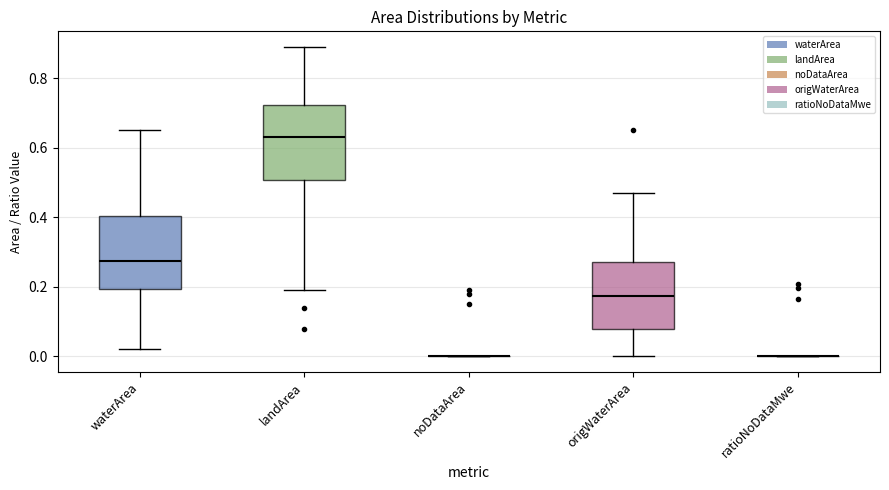

Reading left to right, transcribe this box plot: for each box, give where its median line is, the range the box spans, and where its two whiskers end, as read against the y-axis. The values are not printed on the chart, so give them approximately, as read against the axis.

waterArea: median 0.28, box 0.20 to 0.40, whiskers 0.02 to 0.66
landArea: median 0.64, box 0.50 to 0.72, whiskers 0.20 to 0.90
noDataArea: box collapsed to a line at 0.00, whiskers 0.00 to 0.00
origWaterArea: median 0.18, box 0.08 to 0.28, whiskers 0.00 to 0.48
ratioNoDataMwe: box collapsed to a line at 0.00, whiskers 0.00 to 0.00